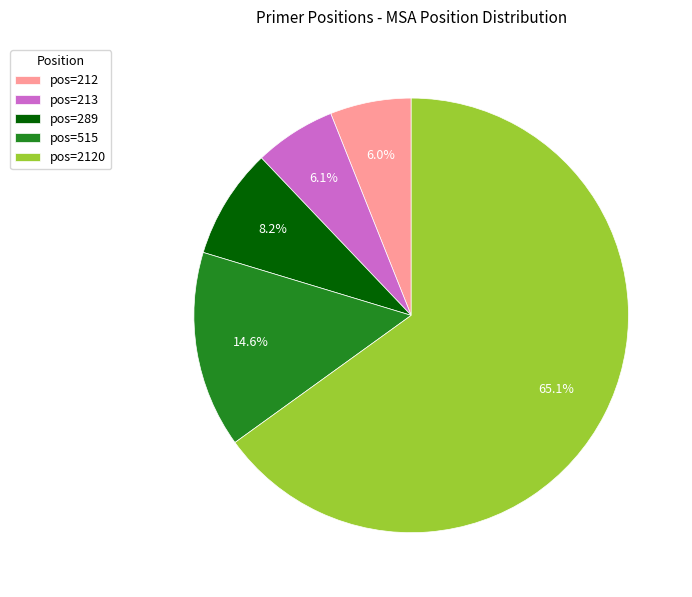

Which slice is the largest?

pos=2120